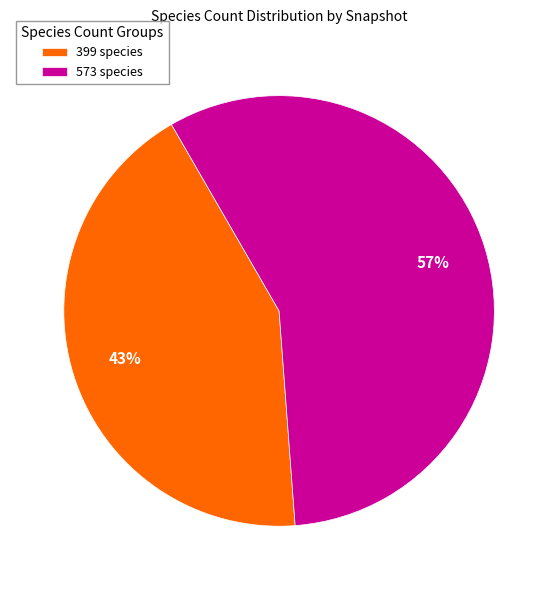

The 573 species slice represents 57% of the pie. True or false?

True